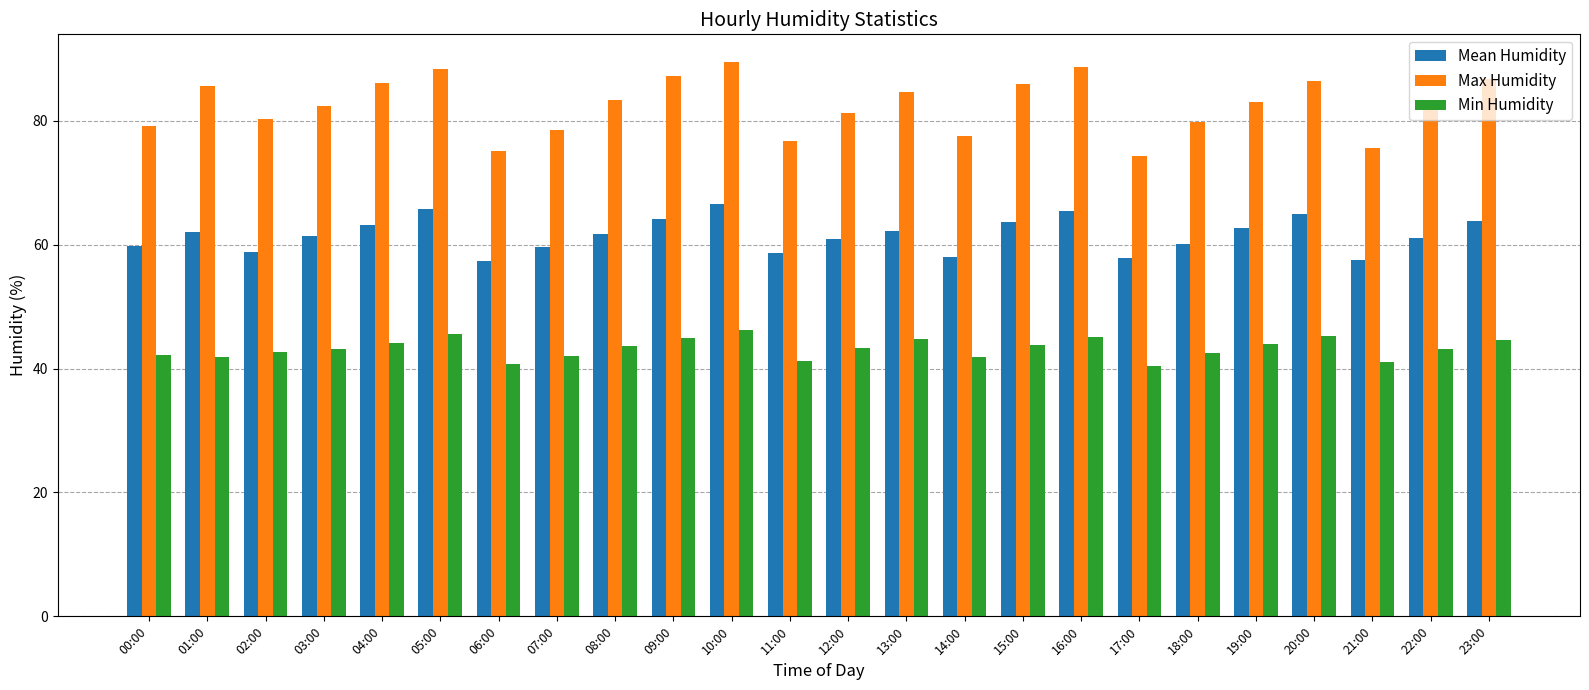

What is the total value across all series at 20:00?

196.6